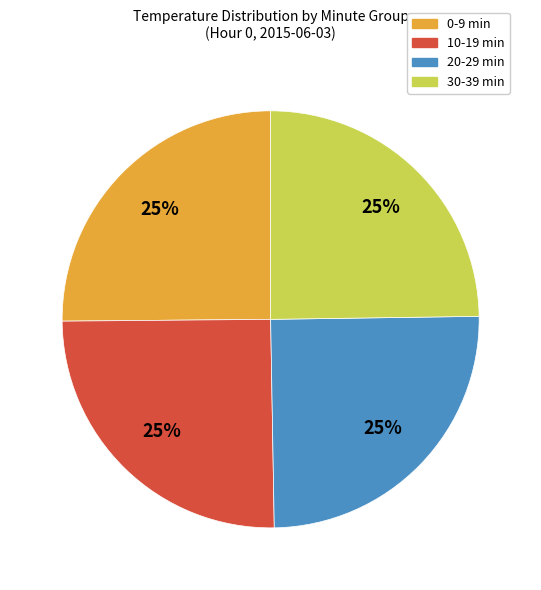

What is the ratio of the value at 0-9 min to the value at 10-19 min?

1.0